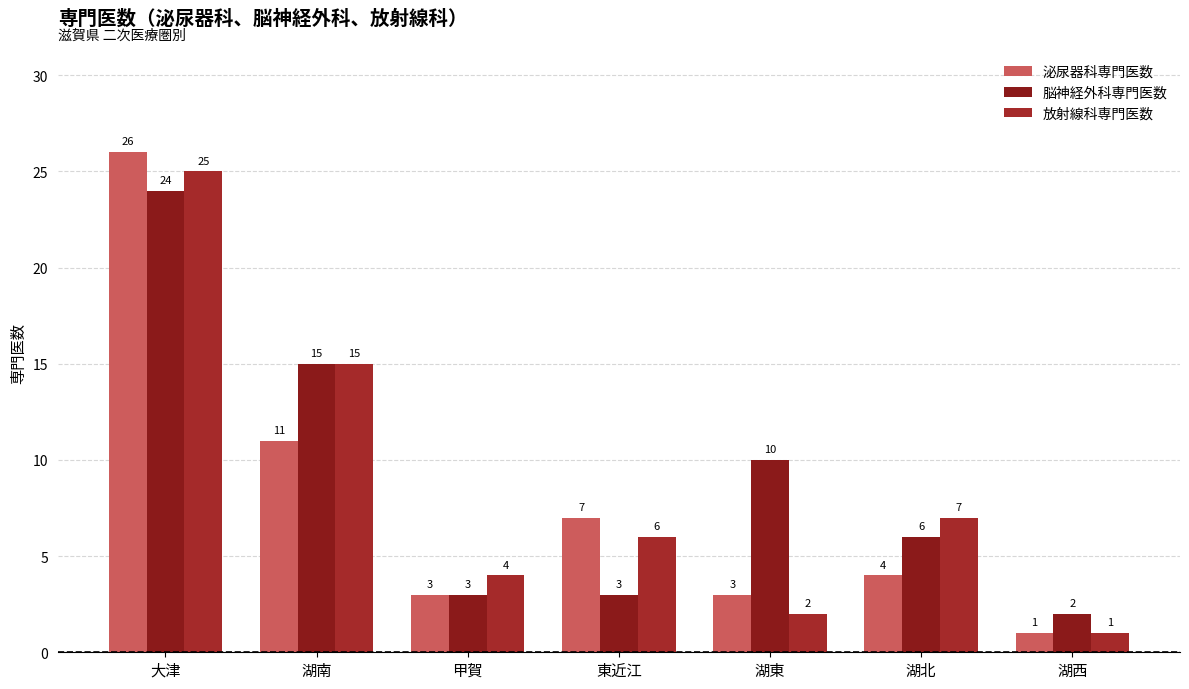

True or false: 放射線科専門医数 has a value of 25 at 大津.

True